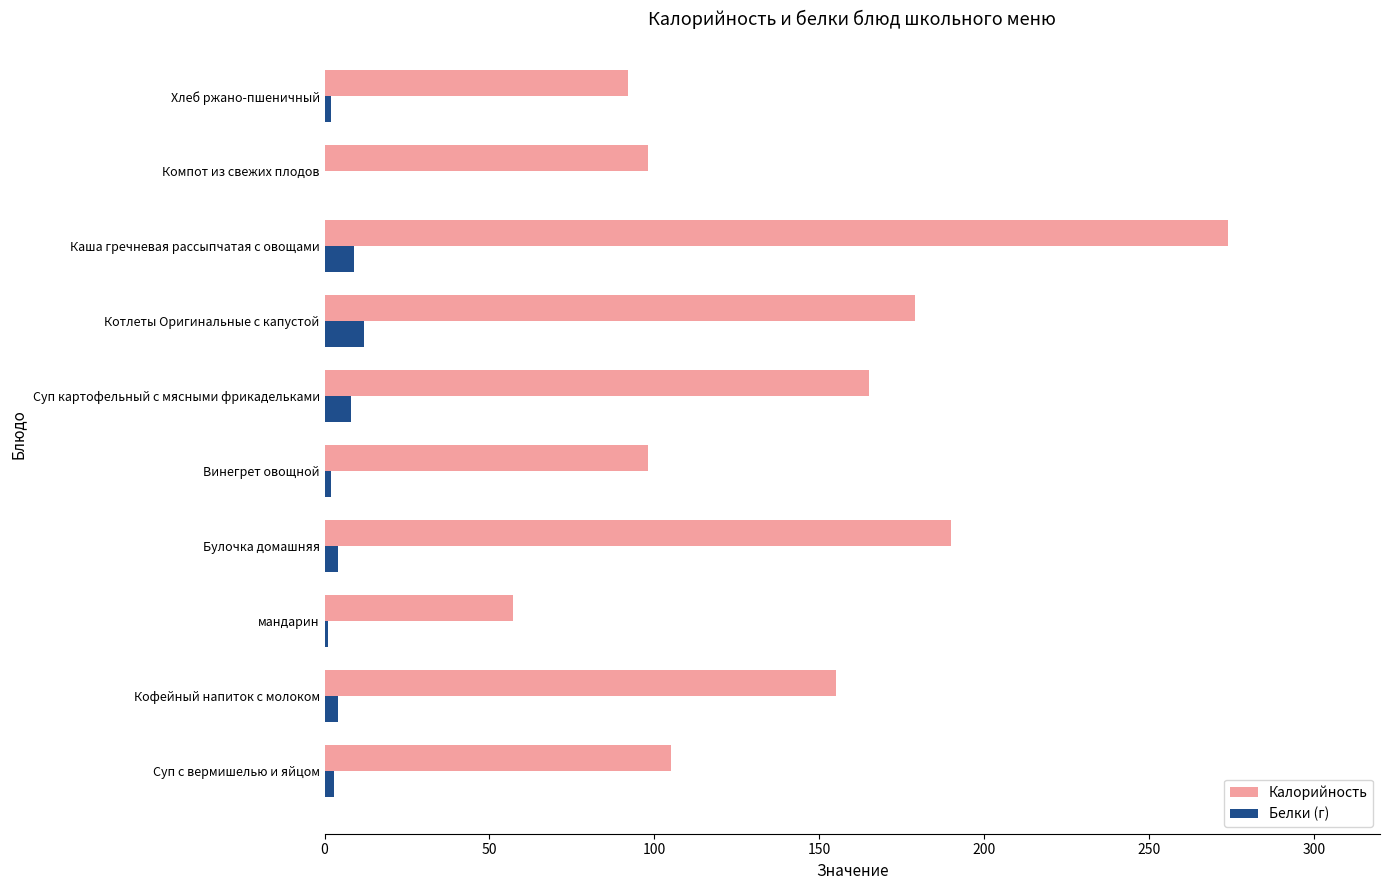

Read the Белки (г) value at Котлеты Оригинальные с капустой.

12.0